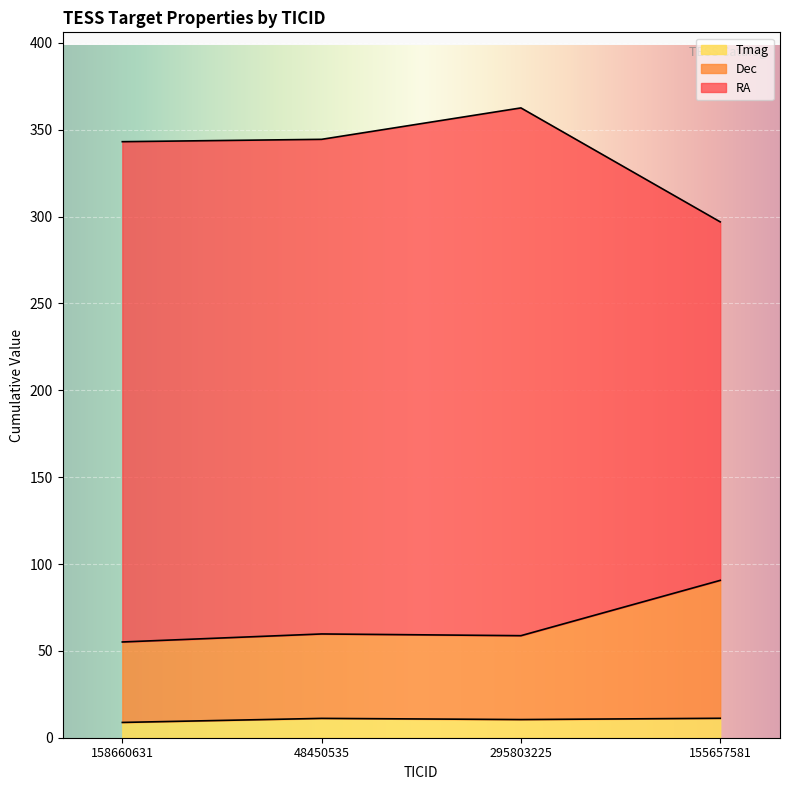

The RA series shows 502.1 at 295803225. True or false?

False